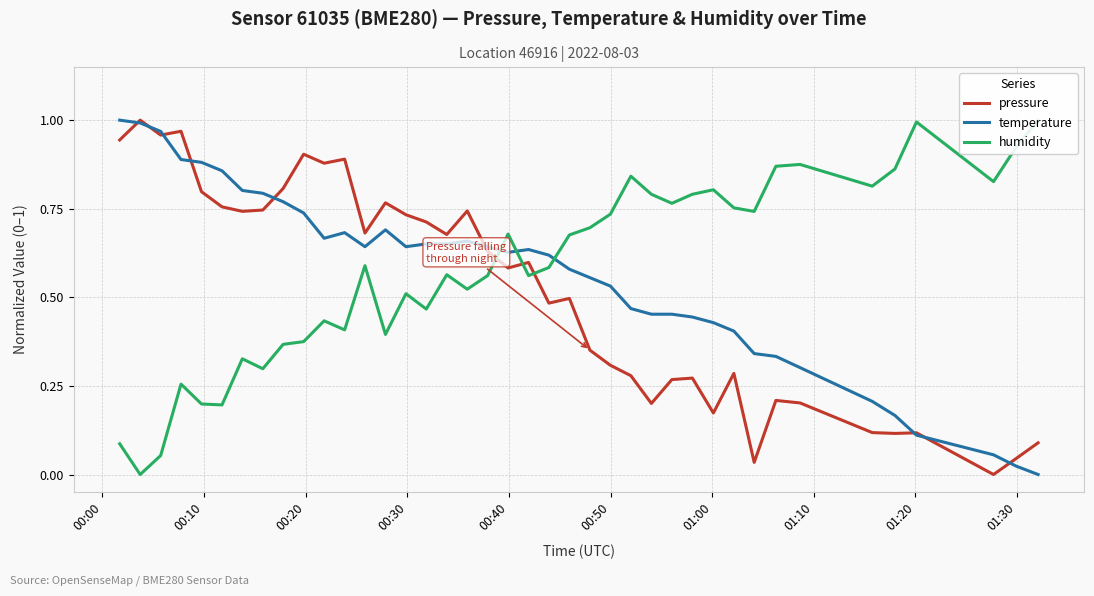

How many values in temperature are above zero?

39